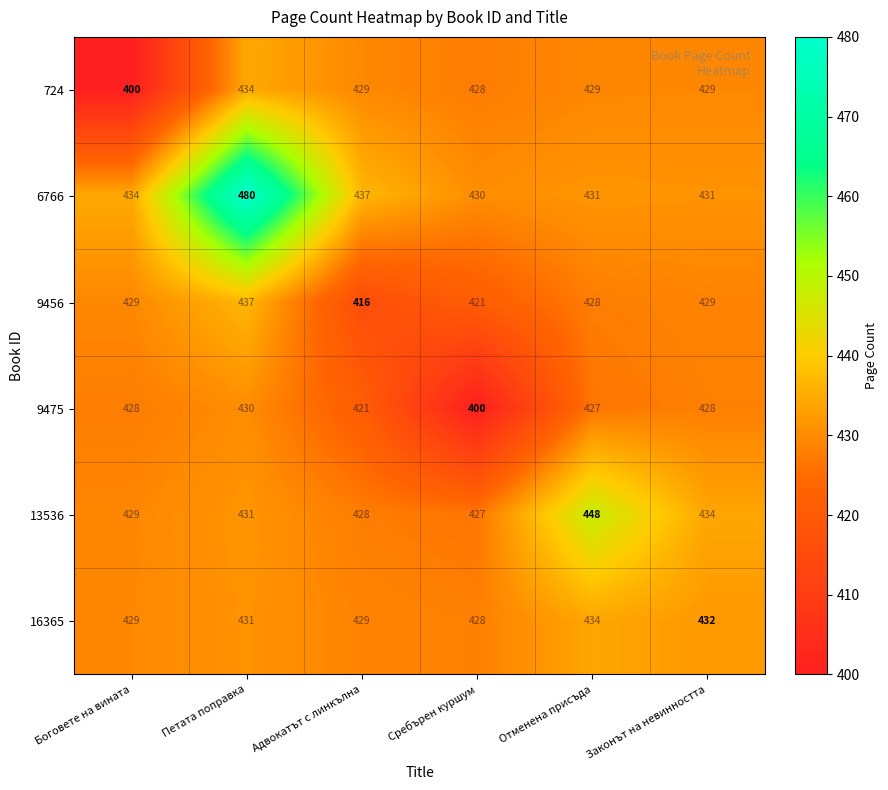

Between Адвокатът с линкълна and Законът на невинността, which series saw the biggest shift?

9456